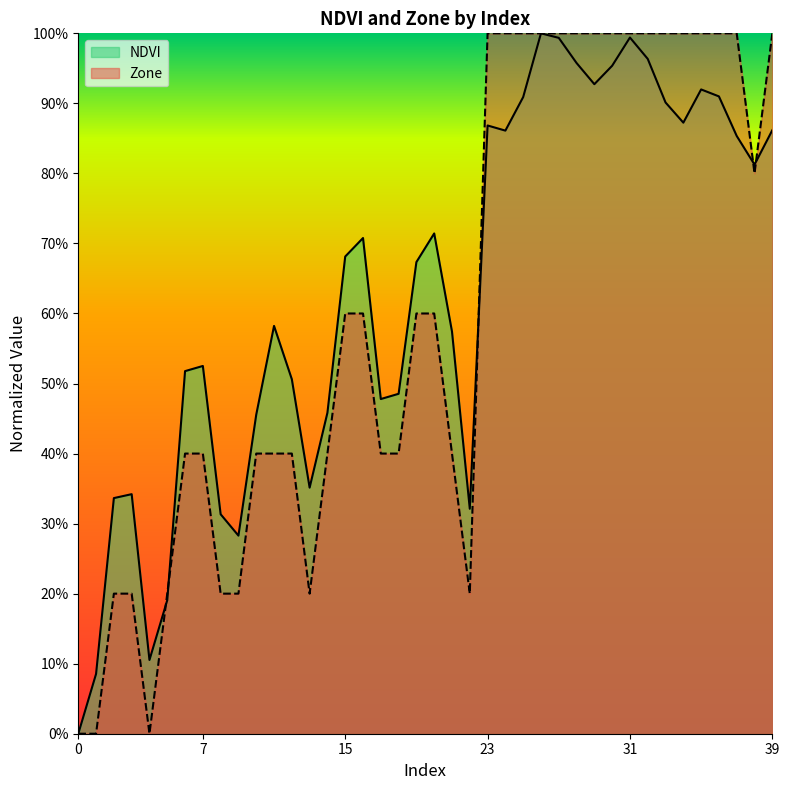

Does the chart display data point markers on the line(s)?

No